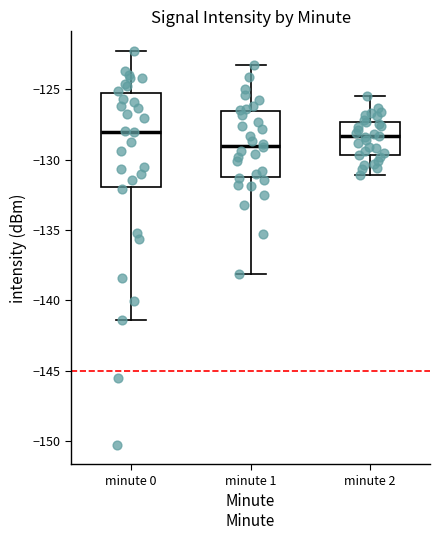

Where does the lower whisker of the box for minute 2 end on the y-axis? The values are not printed on the chart, so give them approximately, as read against the axis.

-131.0